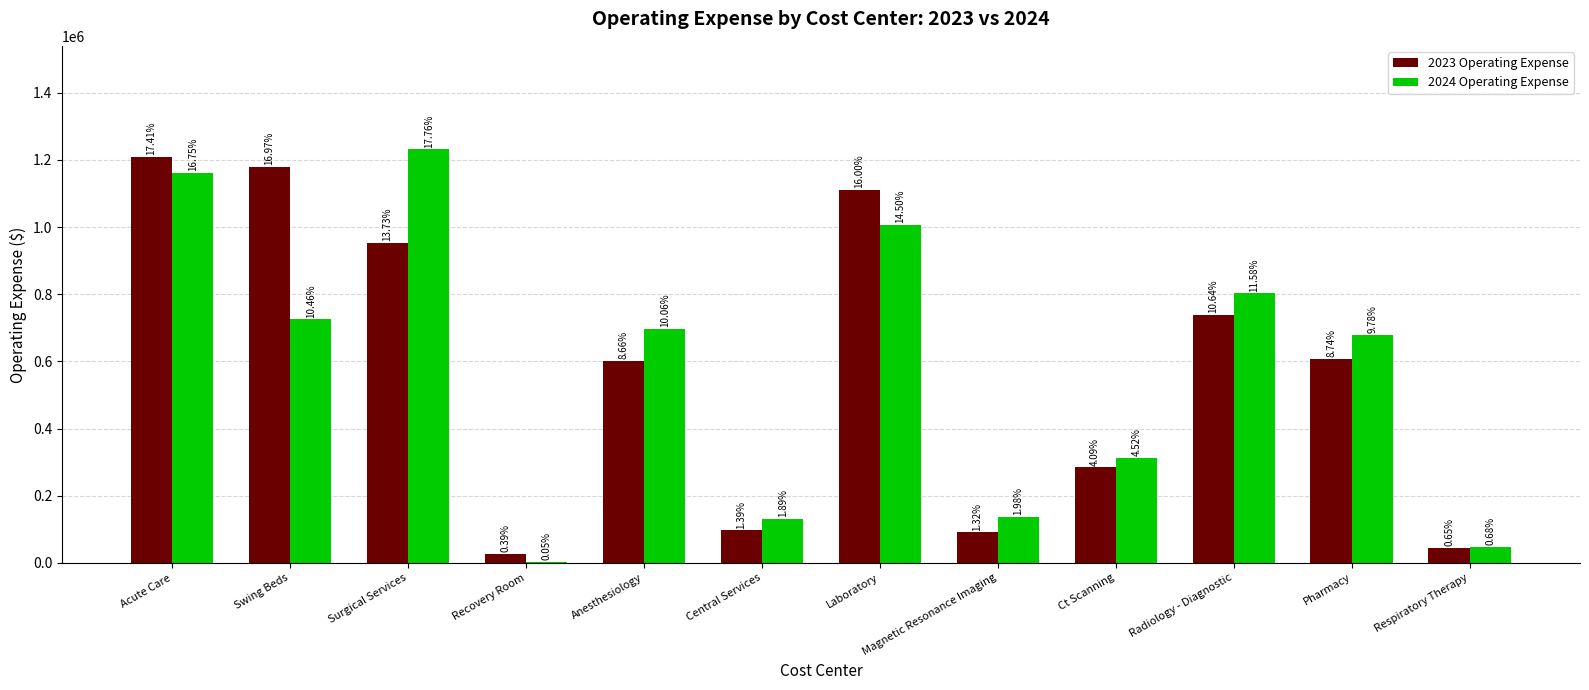

At how many categories does at least one series exceed 1218768?

1